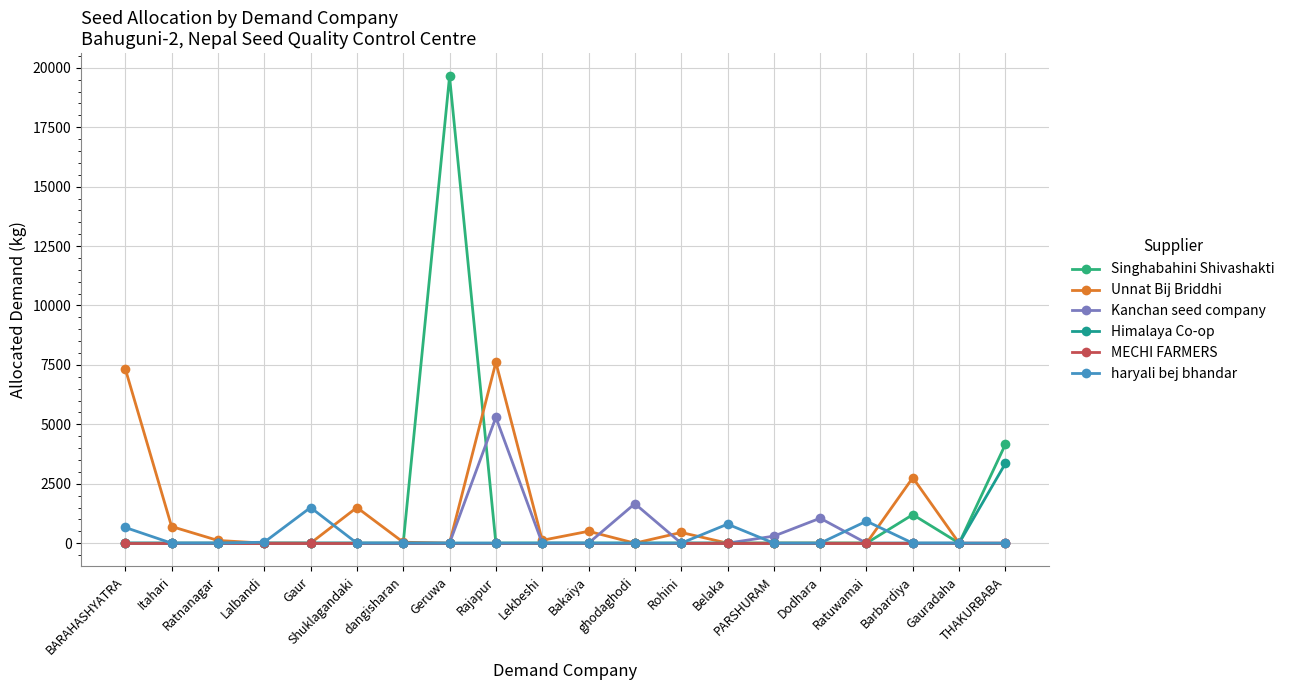

What is the total value across all series at PARSHURAM?

296